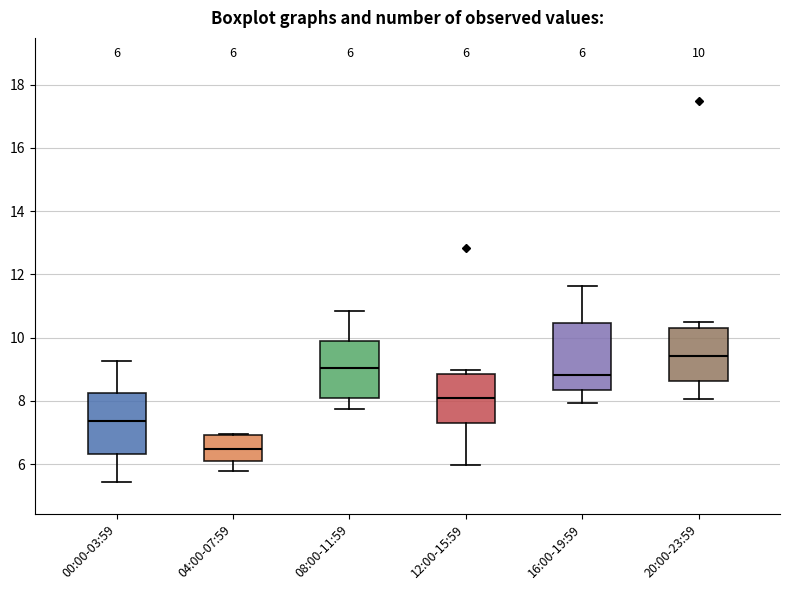

Which box's median line is the lowest?

04:00-07:59